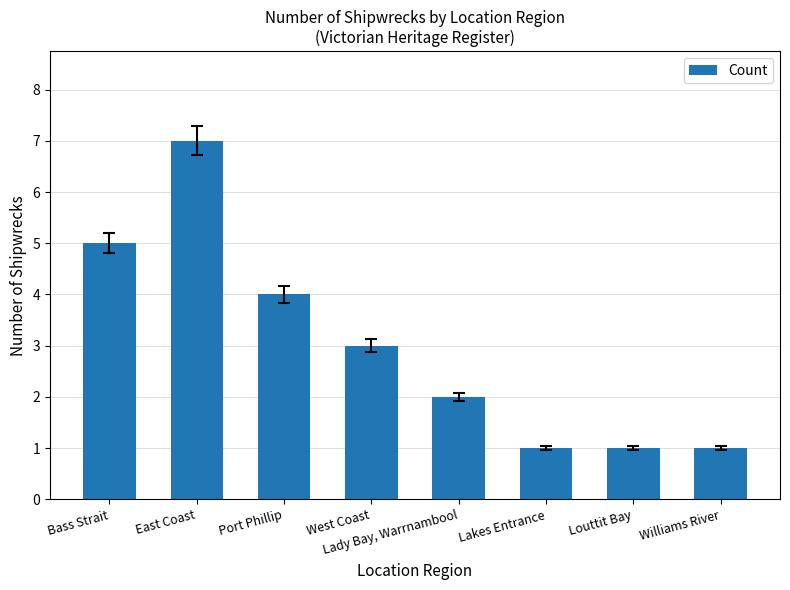

Is it true that the value at Lakes Entrance is 1?

True